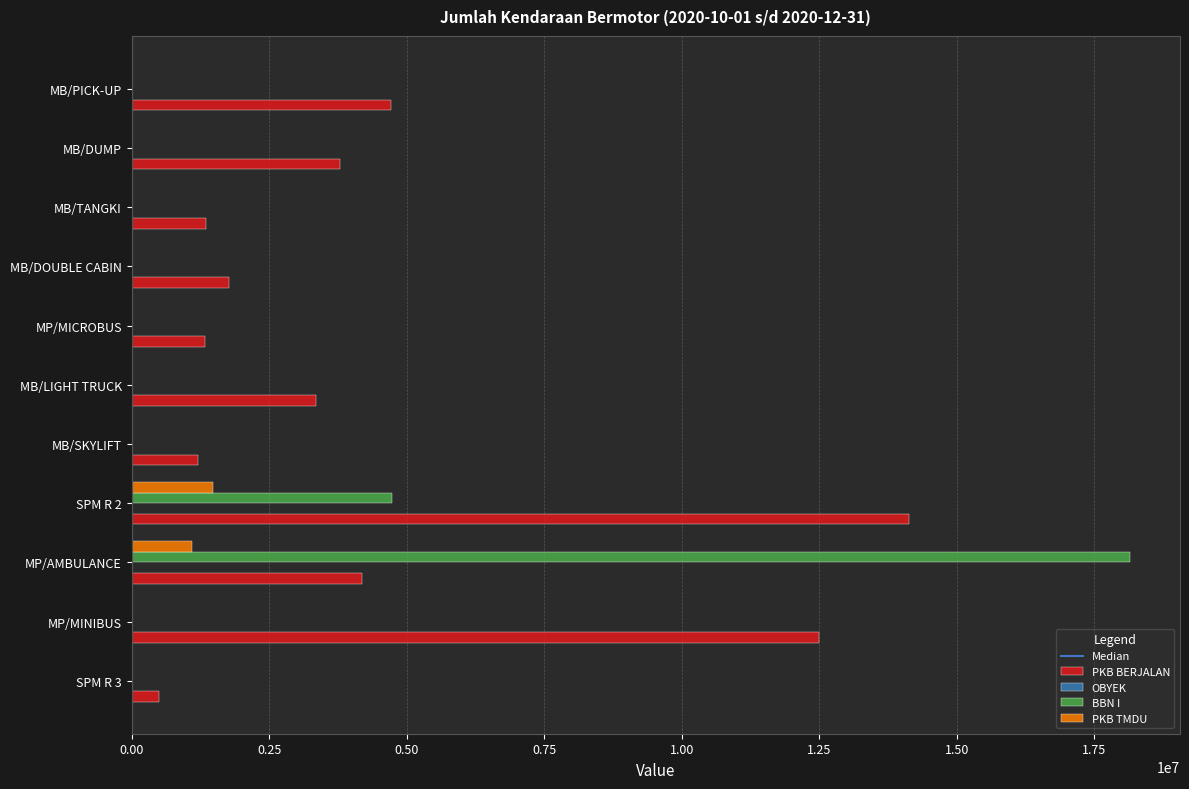

Which label corresponds to the largest value in the chart?

MP/AMBULANCE